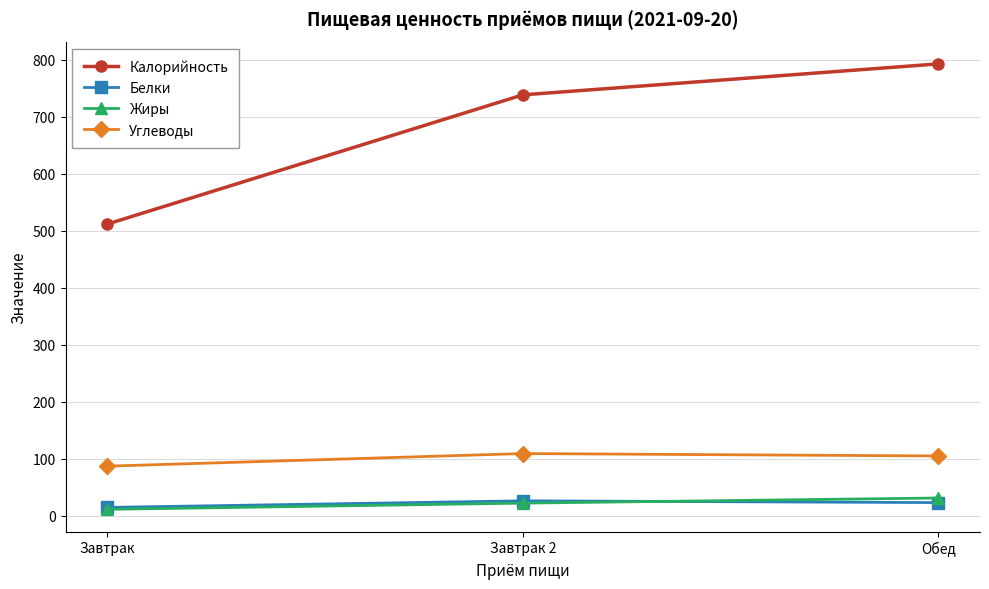

What are all the series names shown in the legend?

Калорийность, Белки, Жиры, Углеводы